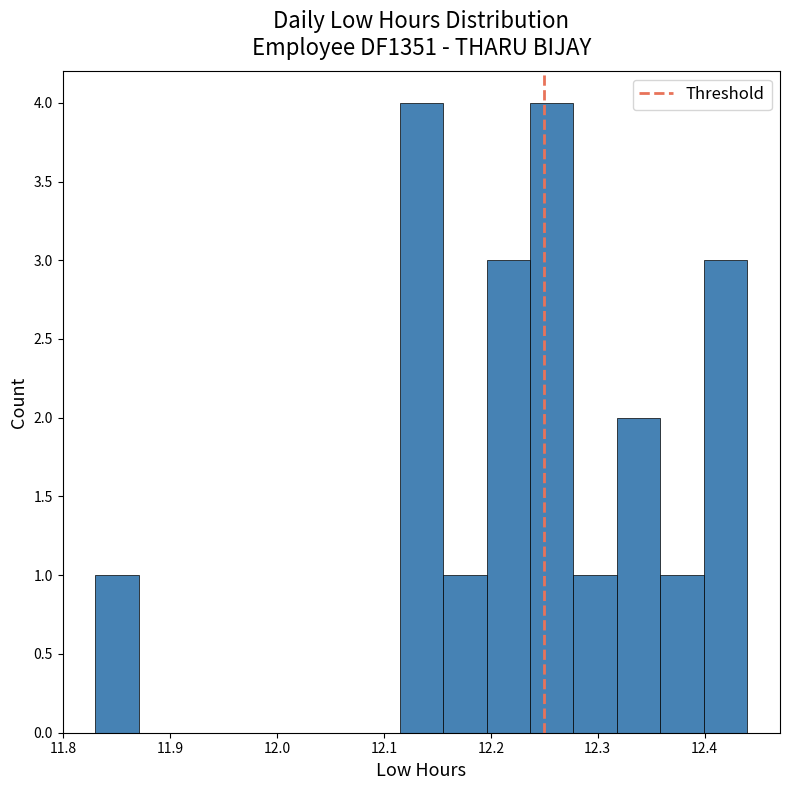

How tall is the bar that spans 12.32 to 12.36 on the x-axis? Neither the bar edges nor the heights are printed on the chart, so give them approximately, as read against the axes.

2